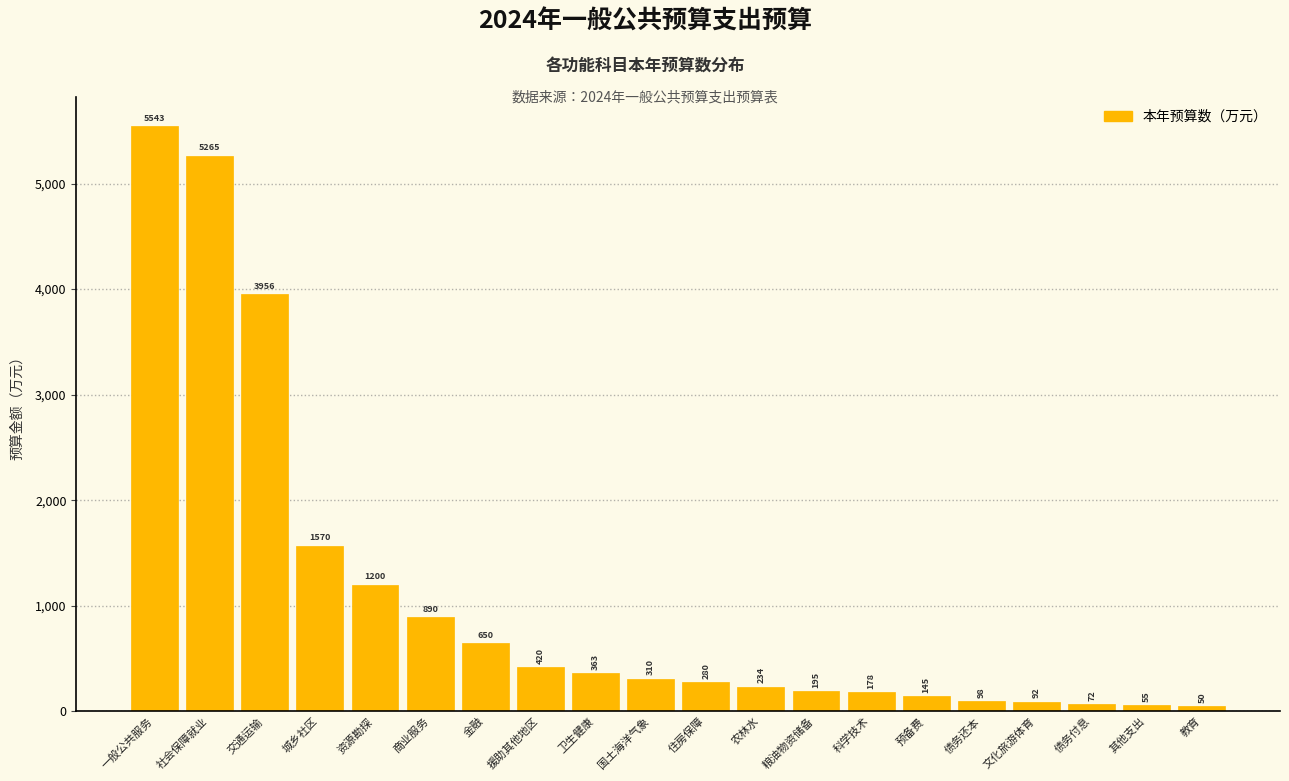

Where is the data nearest to the value 2796?

交通运输